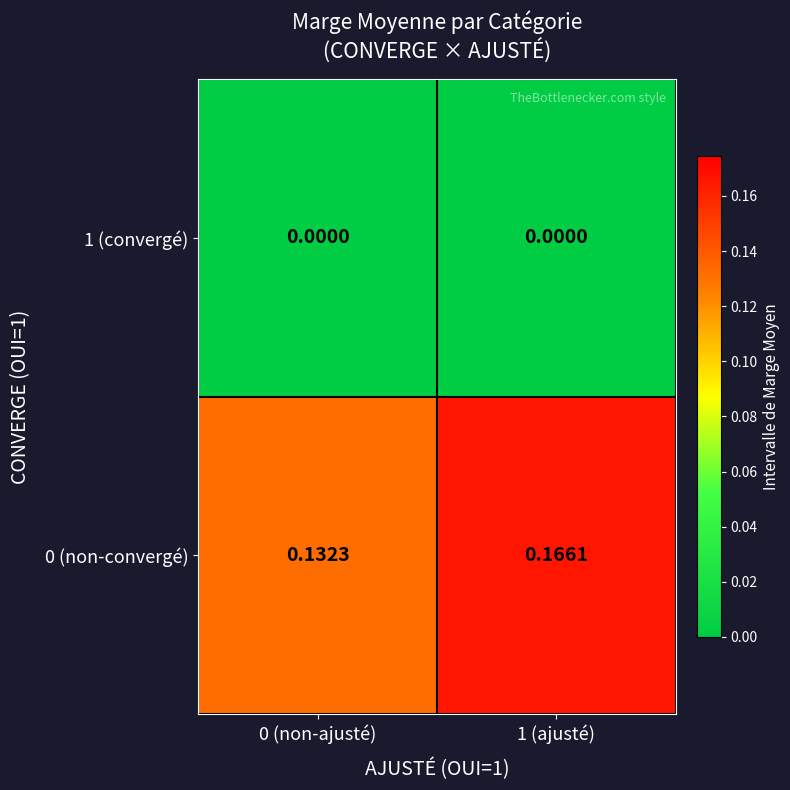

At how many categories does at least one series exceed 0?

2